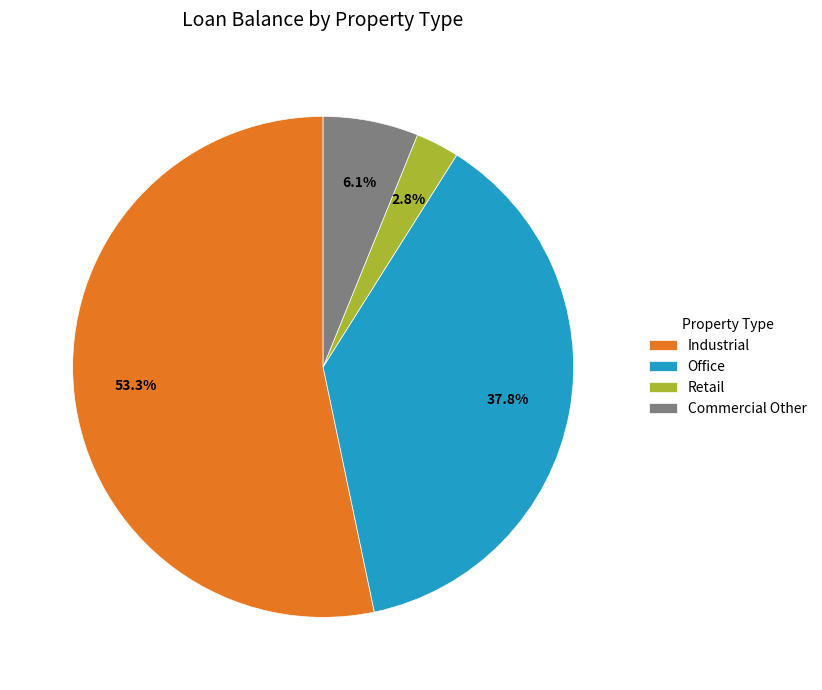

What percentage is the Industrial slice, to the nearest percent?

53%